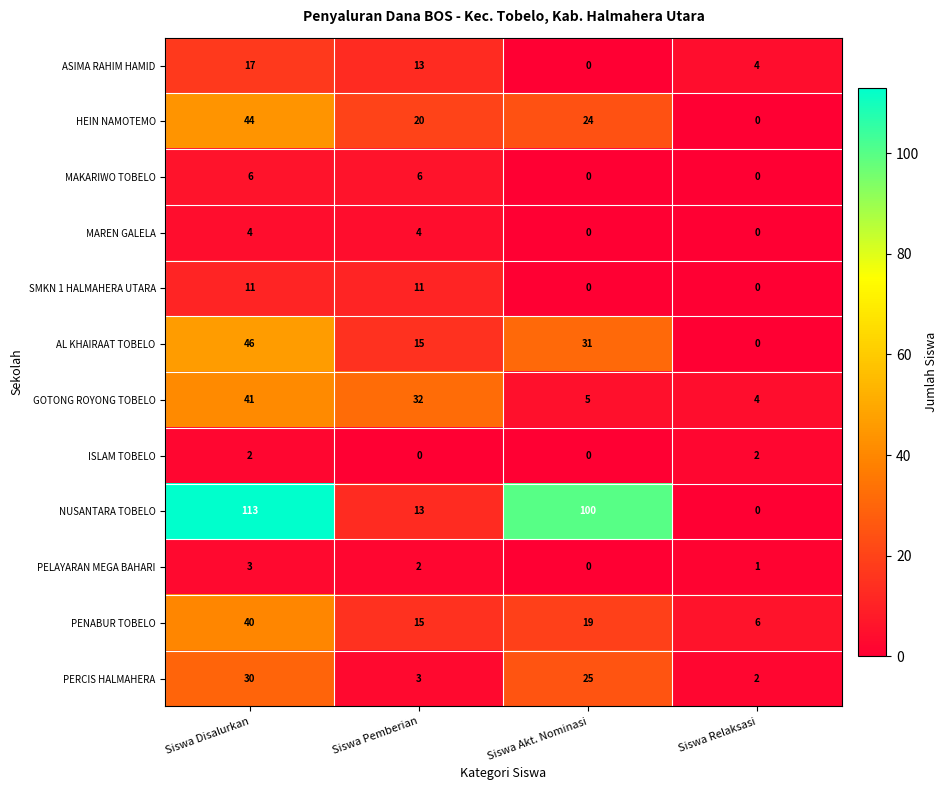

Is it true that HEIN NAMOTEMO equals 44 at Siswa Disalurkan?

True